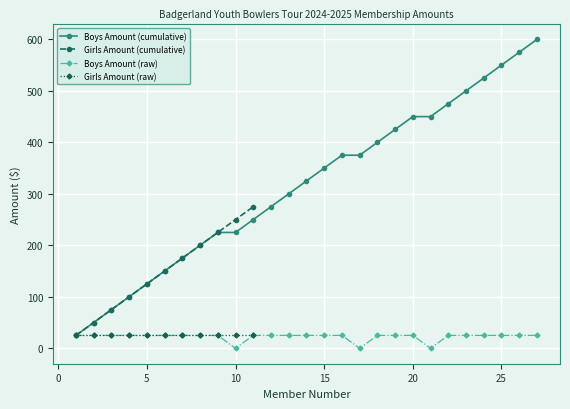

How many values are above zero?

24